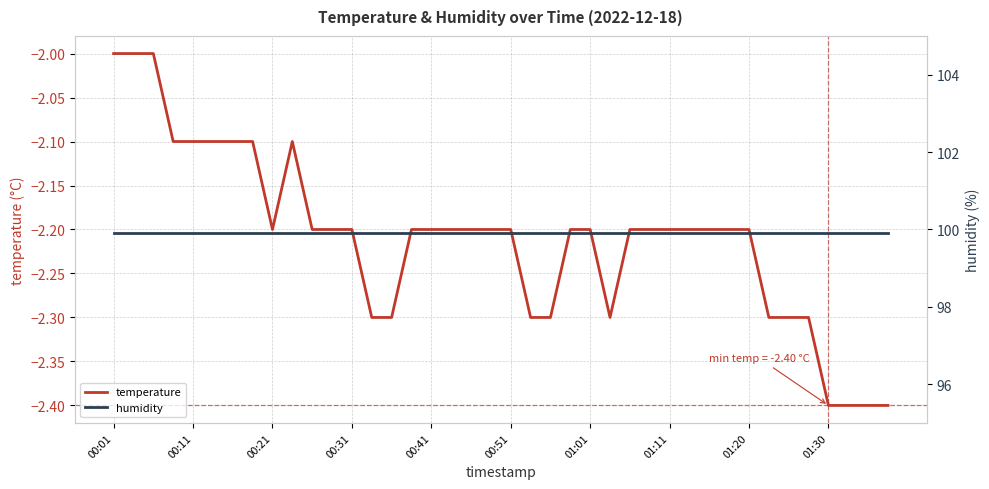

The temperature series shows -2.2 at 00:21. True or false?

True